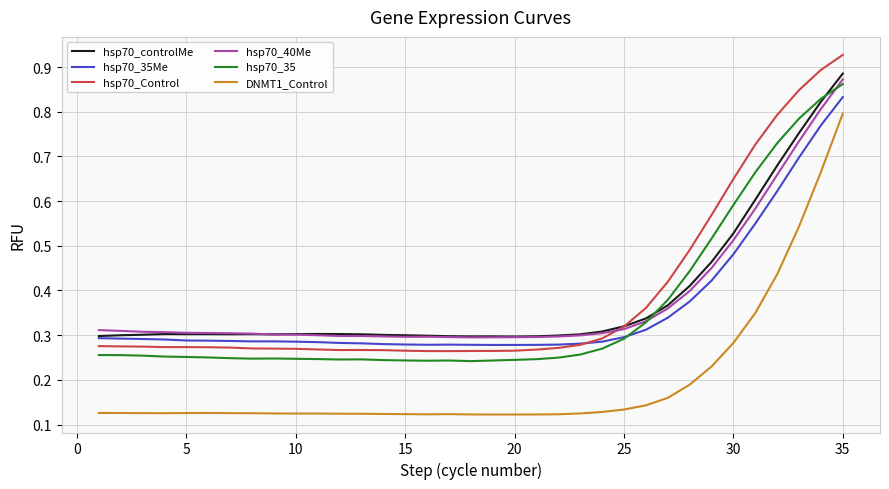

True or false: hsp70_controlMe and DNMT1_Control cross at least once.

False